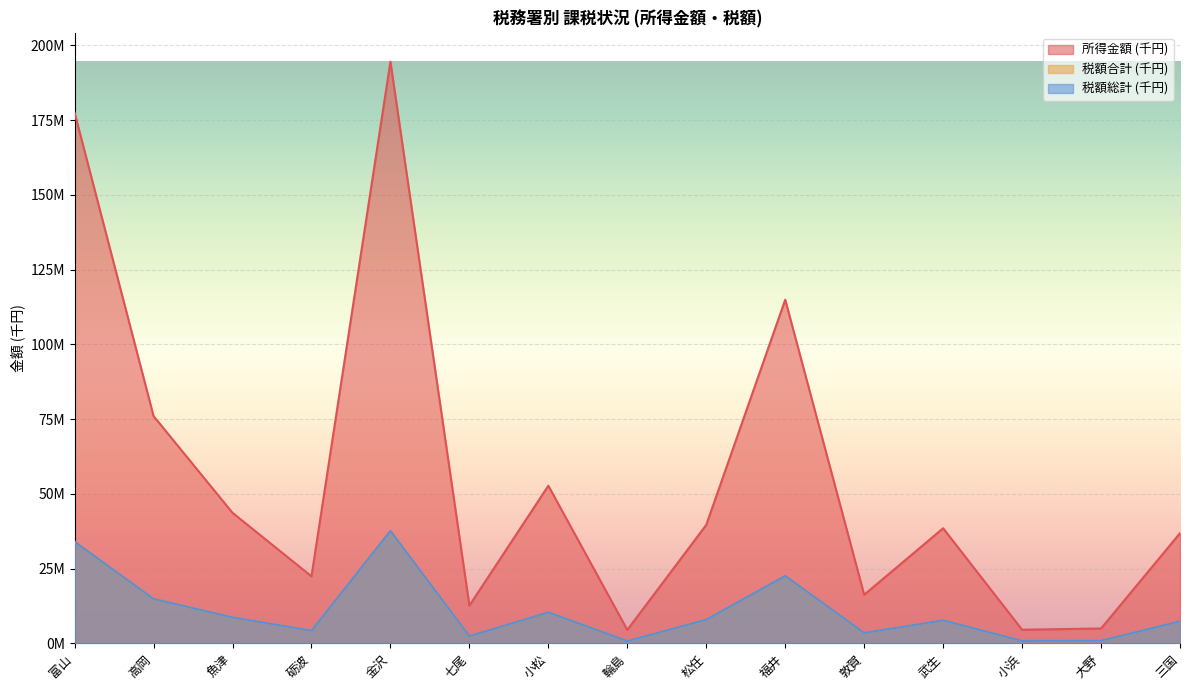

Reading left to right, extract all data points from this chart.

所得金額 (千円): 177524944	76047452	43680472	22441573	194580748	12660605	52742107	4523804	39652698	114970878	16279522	38518259	4572311	4990816	36877122
税額合計 (千円): 33990245	14875186	8716309	4272877	37626597	2420608	10397447	776700	7959104	22572895	3507090	7726720	842129	915307	7398815
税額総計 (千円): 34021735	14884250	8717665	4273672	37649678	2424219	10402457	776932	7962338	22595462	3512514	7731382	842621	915490	7399774